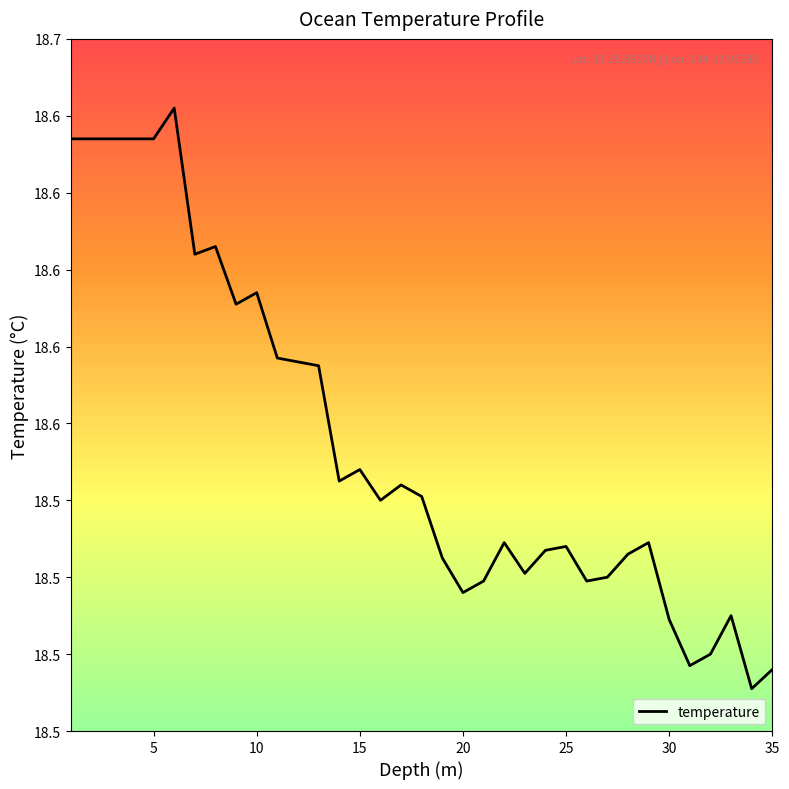

Does the chart display data point markers on the line(s)?

No